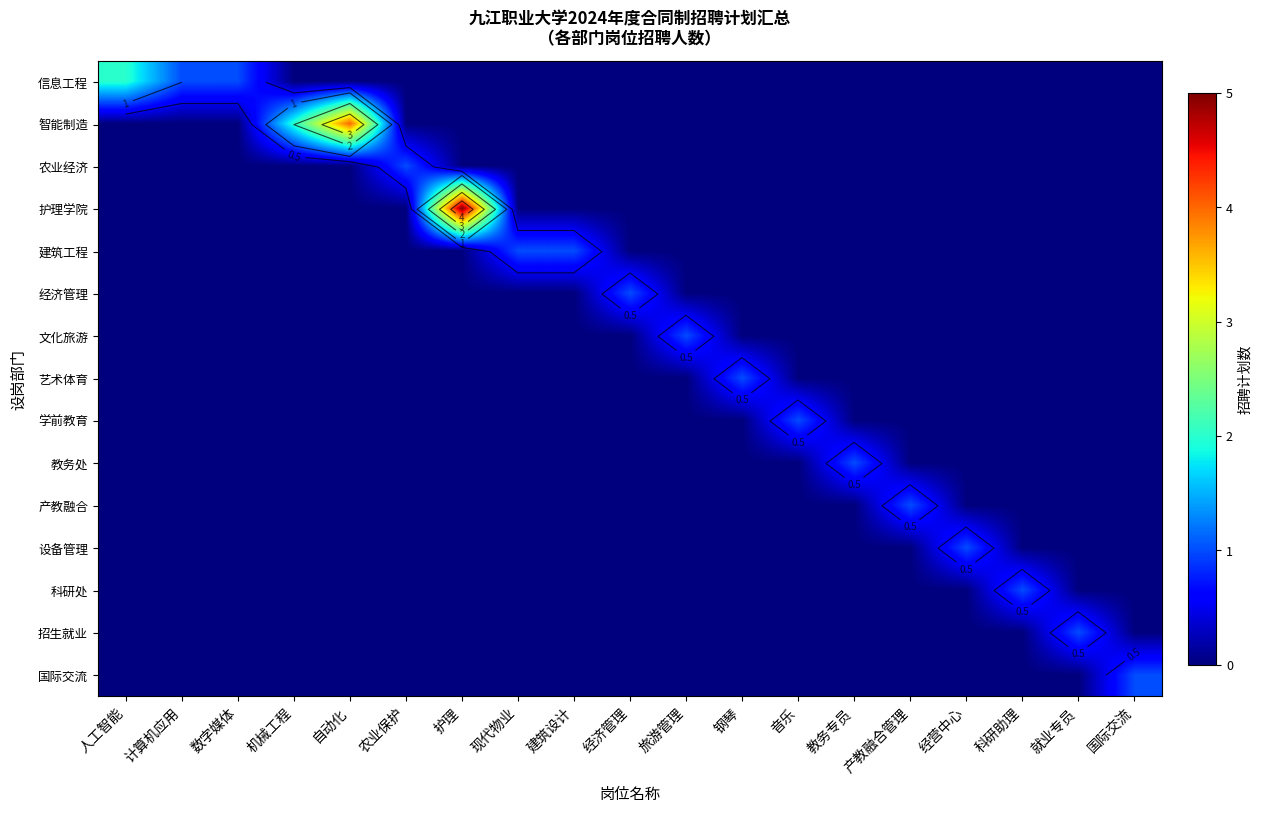

At how many categories does at least one series exceed 0?

19